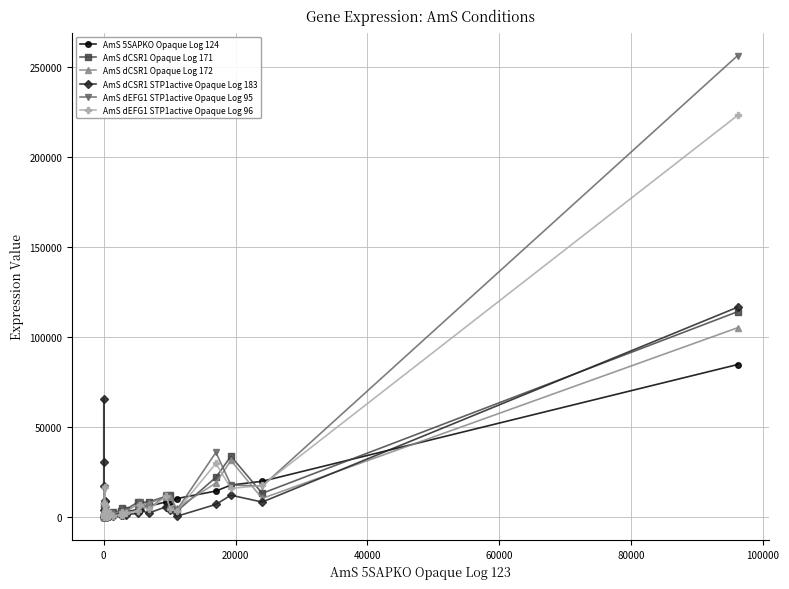

What is the maximum value shown in the chart?

256333